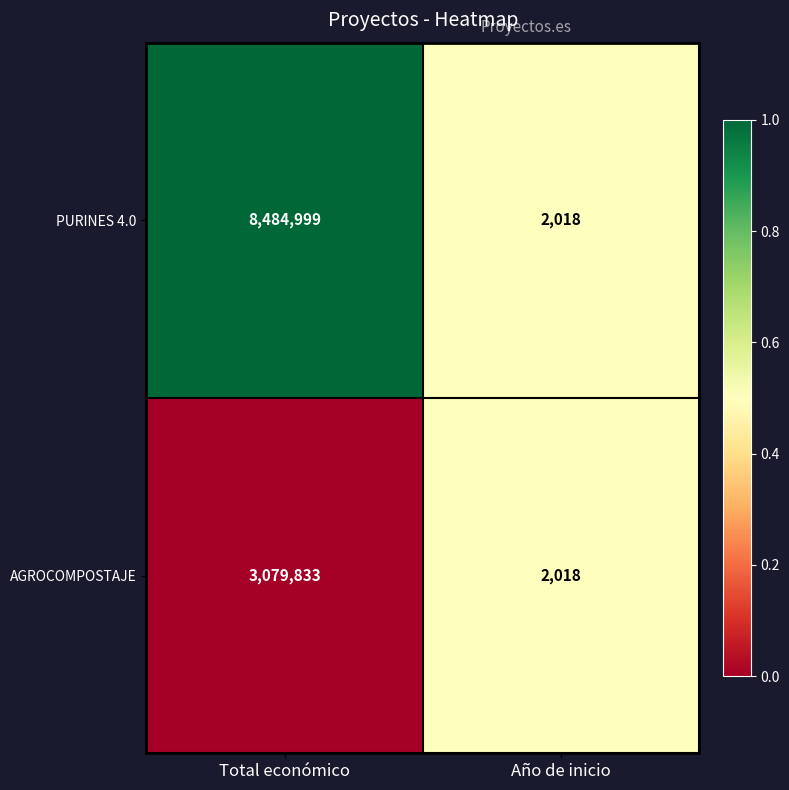

Reading left to right, transcribe all the data shown in this chart.

PURINES 4.0: 8484999	2018
AGROCOMPOSTAJE: 3079833	2018